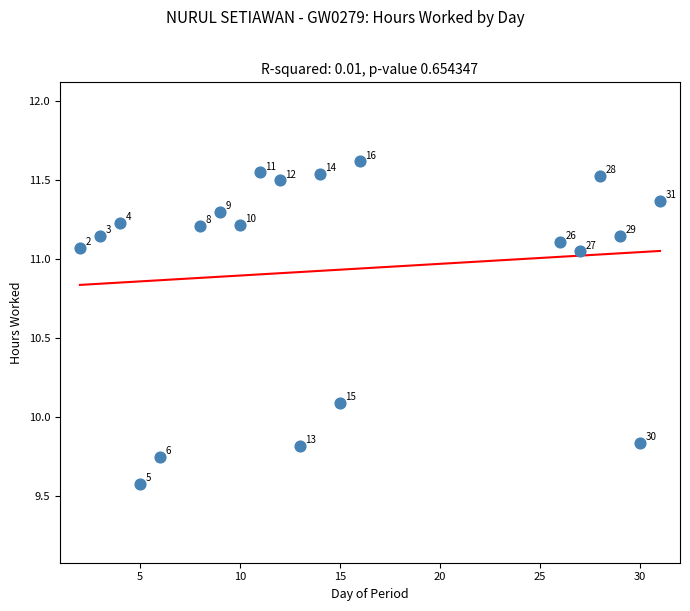

What Y value in the scatter plot is closest to 10?

10.1